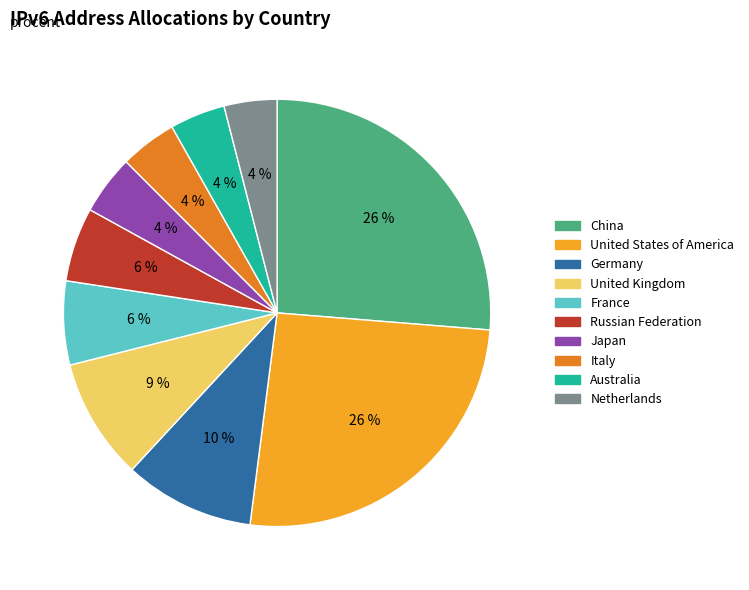

Is the sum of China and United Kingdom greater than half?

No